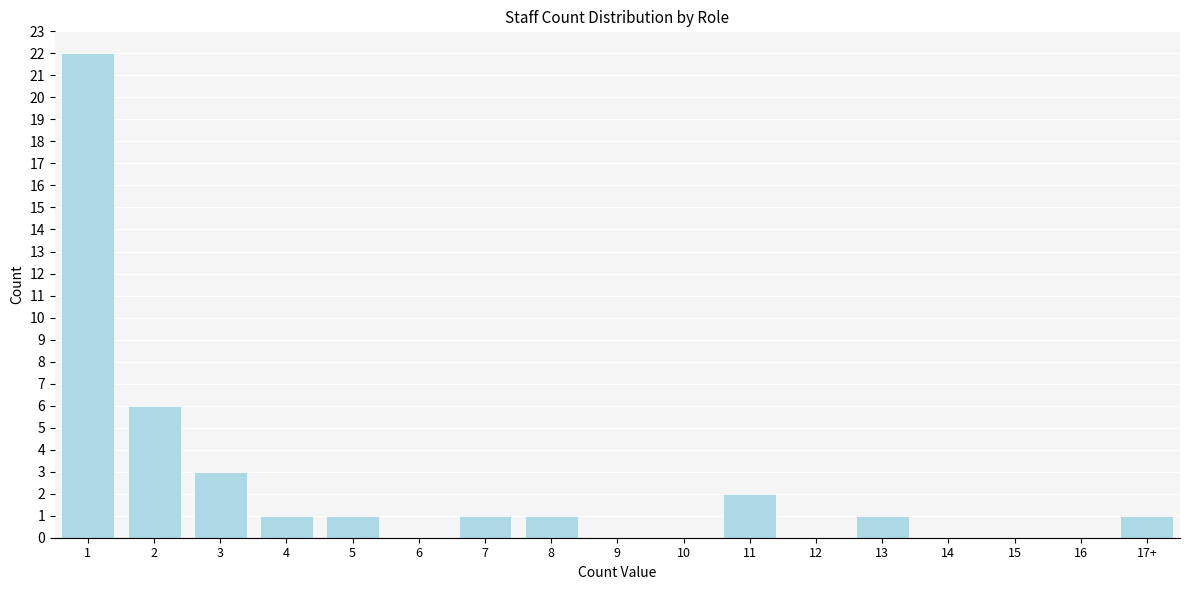

Reading left to right, extract all data points from this chart.

1=22	2=6	3=3	4=1	5=1	6=0	7=1	8=1	9=0	10=0	11=2	12=0	13=1	14=0	15=0	16=0	17+=1